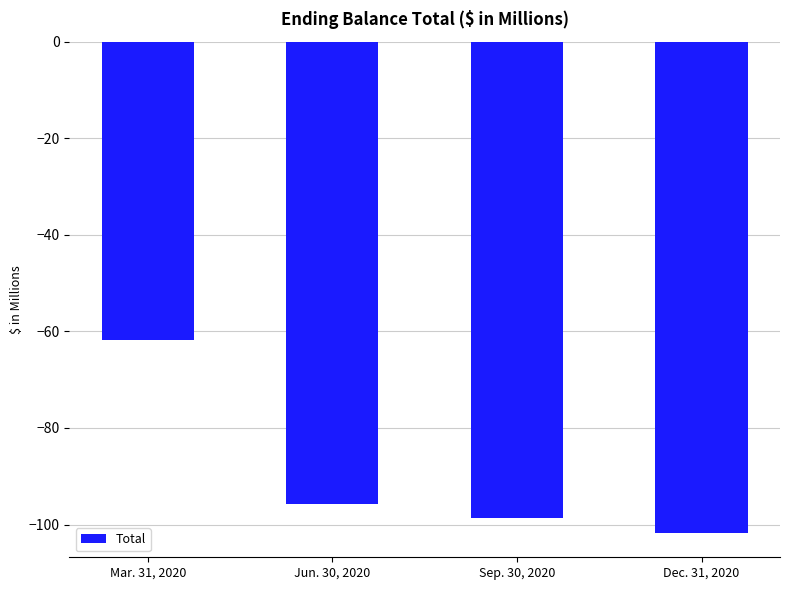

Are the bars grouped side by side (vs. stacked)?

No